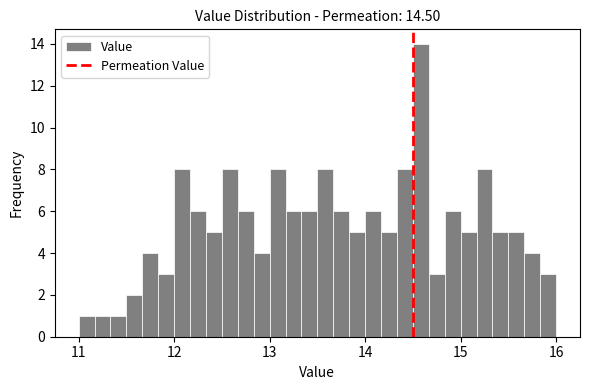

Read against the x-axis, roughly where is the centre of the tallest bar?

14.6